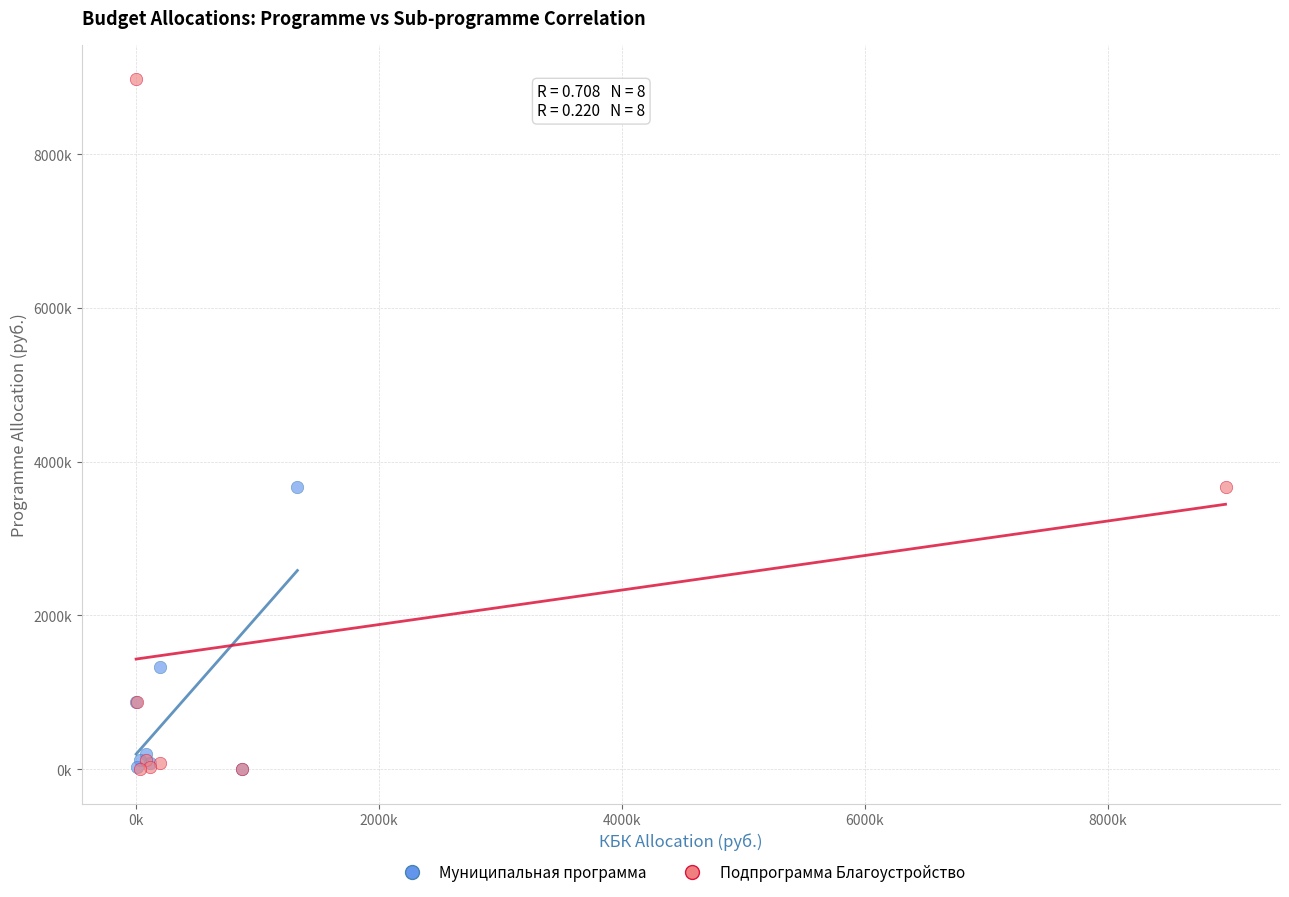

Which series contains the highest Y value?

Подпрограмма Благоустройство